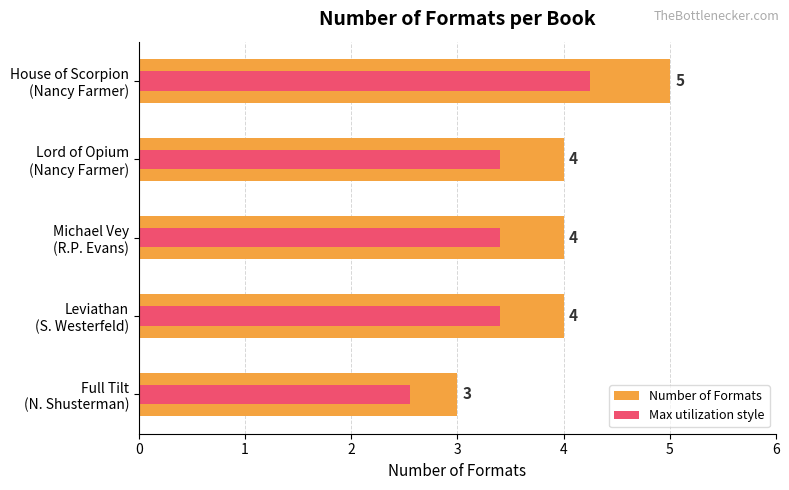

Rank the series by their average value, from lowest to highest.

Max utilization style, Number of Formats